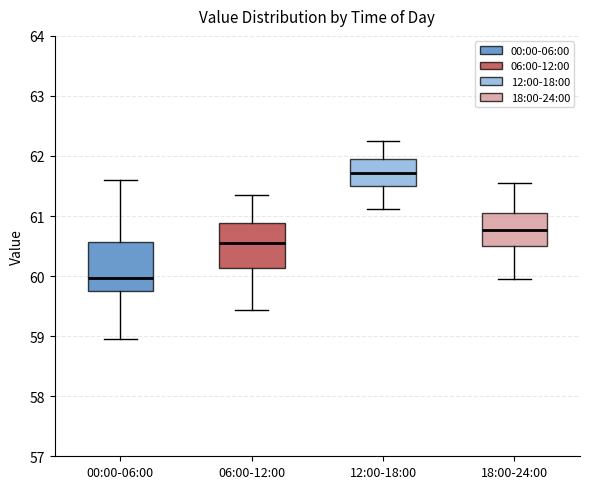

Reading left to right, read every box against the y-axis: the position of its median line, the range the box covers, and the ends of its whiskers. The values are not printed on the chart, so give them approximately, as read against the axis.

00:00-06:00: median 60.0, box 59.8 to 60.6, whiskers 59.0 to 61.6
06:00-12:00: median 60.5, box 60.1 to 60.9, whiskers 59.4 to 61.4
12:00-18:00: median 61.7, box 61.5 to 62.0, whiskers 61.1 to 62.3
18:00-24:00: median 60.8, box 60.5 to 61.1, whiskers 60.0 to 61.6